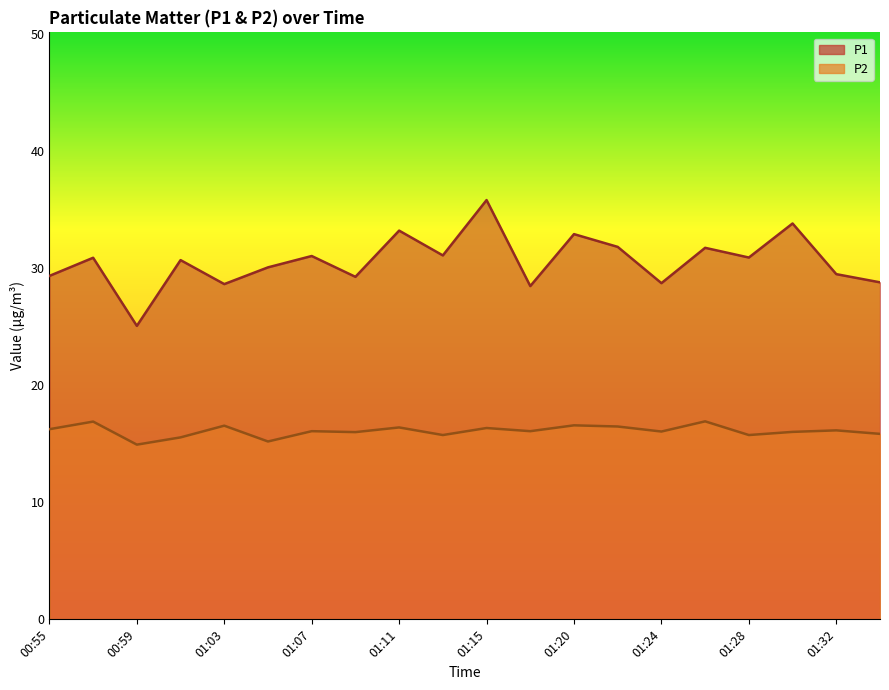

Does the chart have visible grid lines?

No